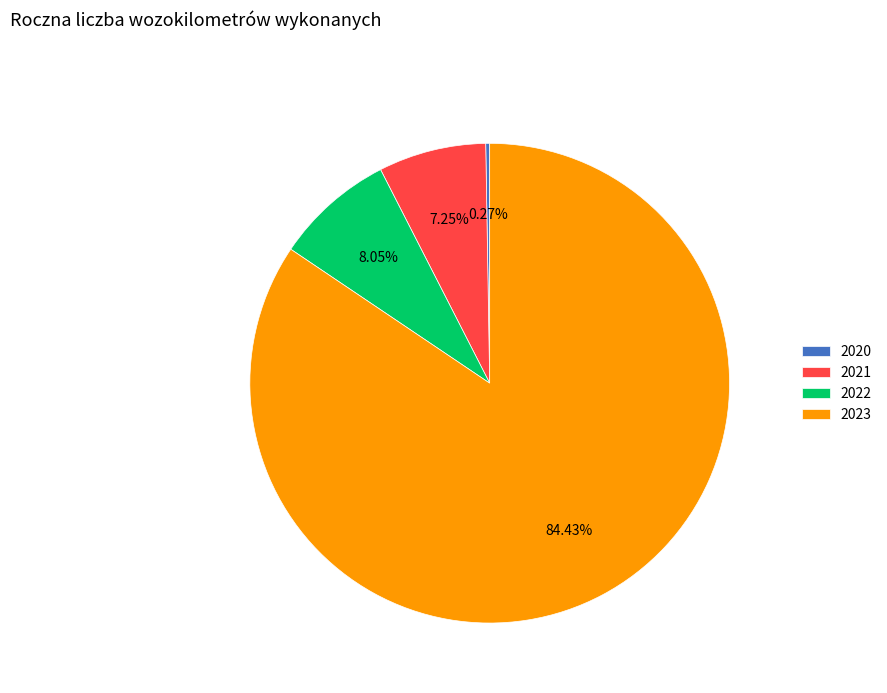

Which slice is the largest?

2023